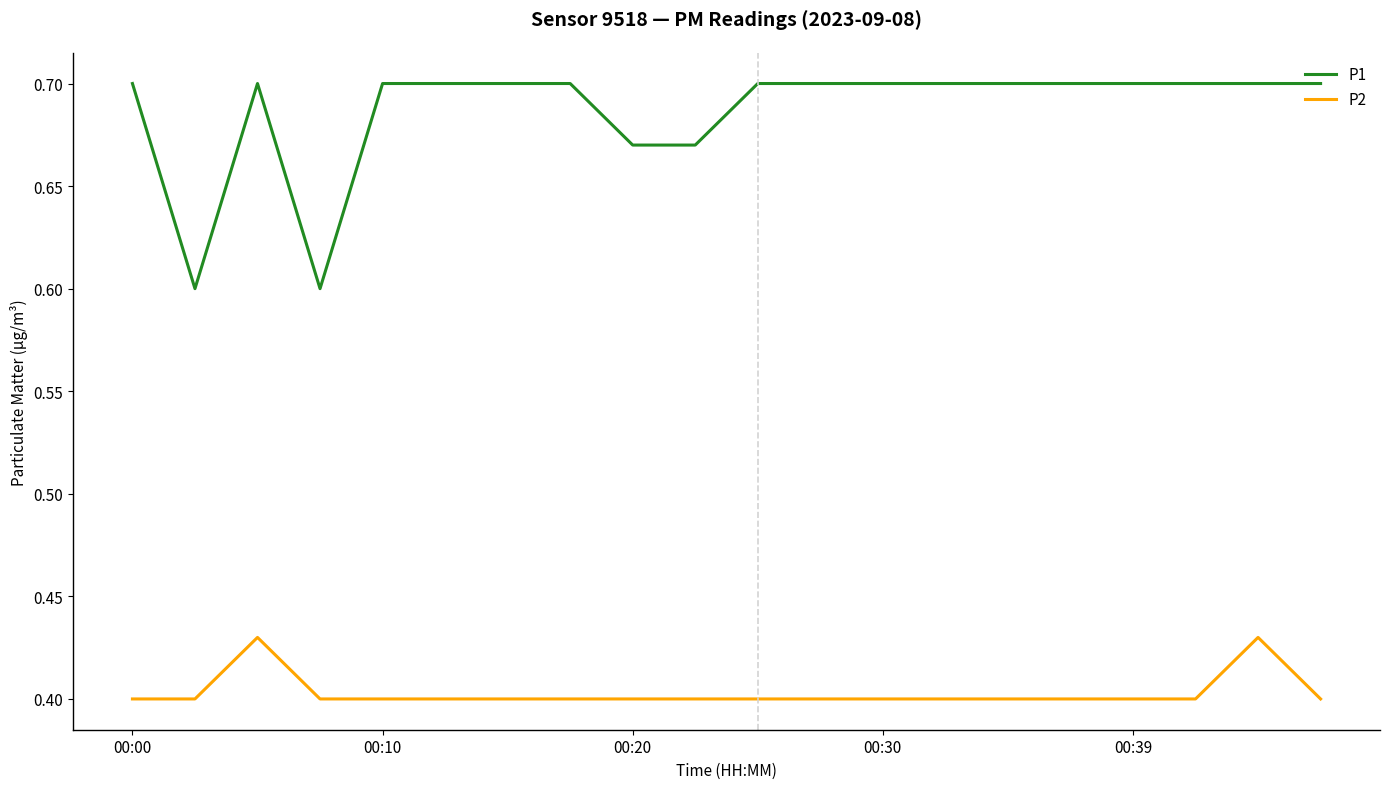

Rank the series by their average value, from highest to lowest.

P1, P2